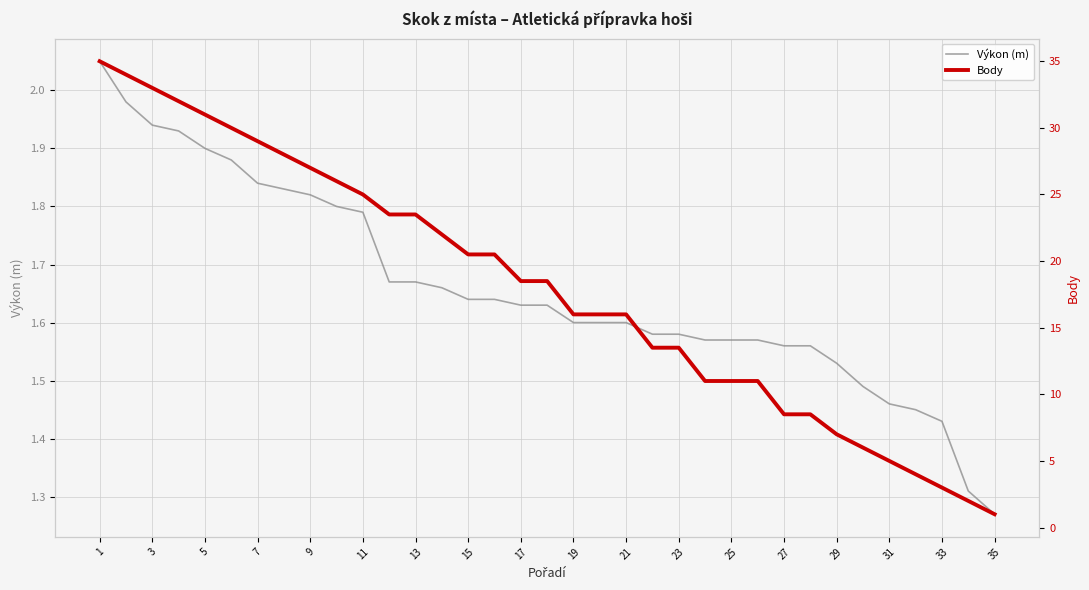

How many data points in Body are above 18?

18